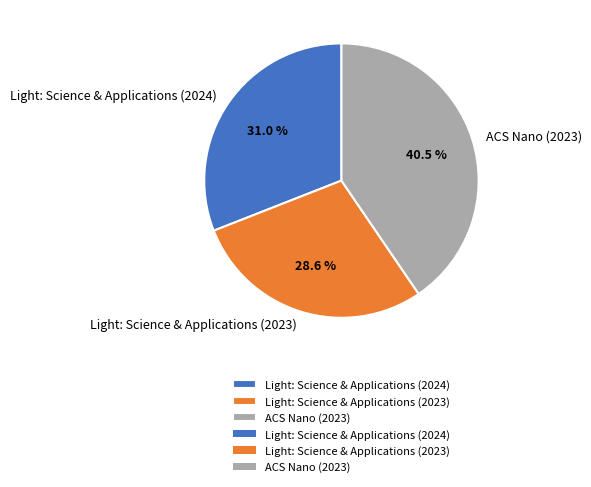

How many segments does this pie chart have?

3